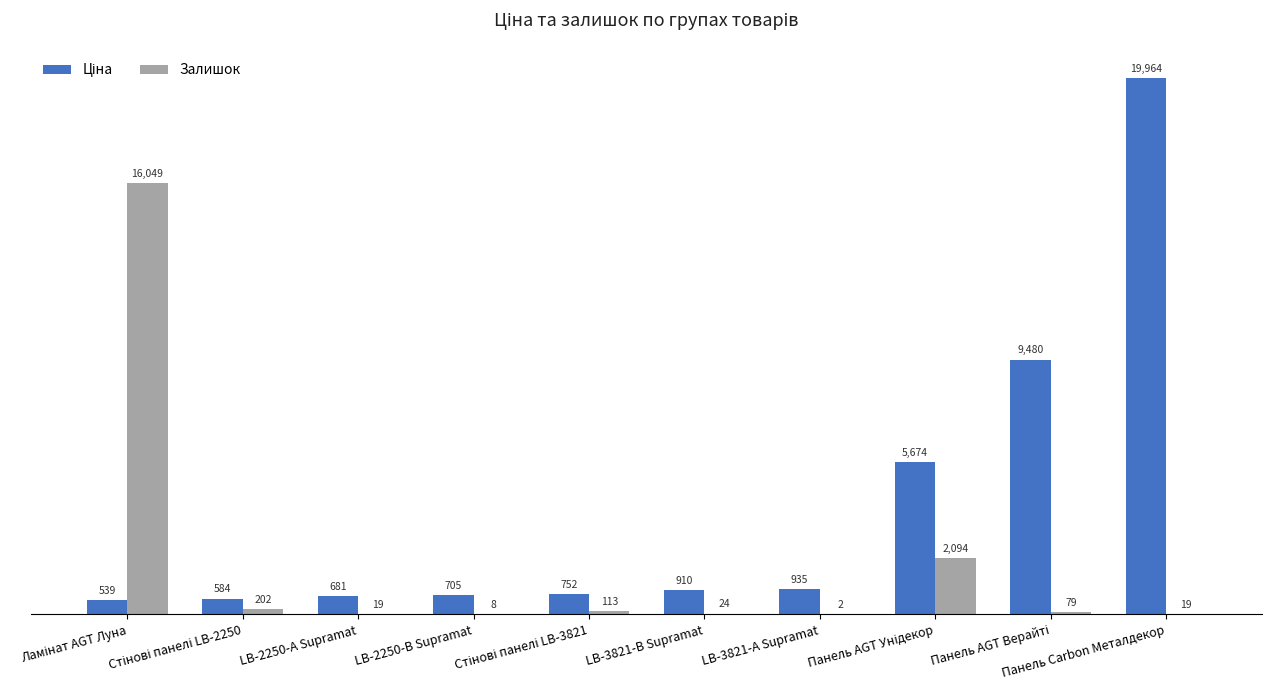

What is the greatest value displayed?

19964.2